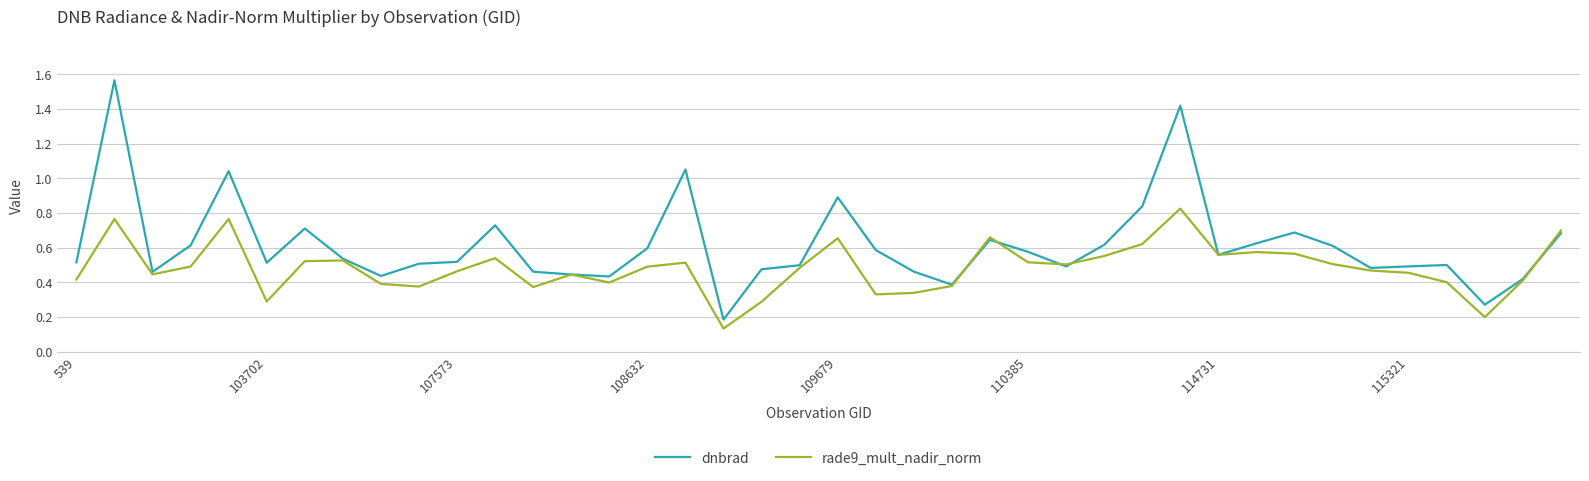

Which series has the largest range (max minus min)?

dnbrad